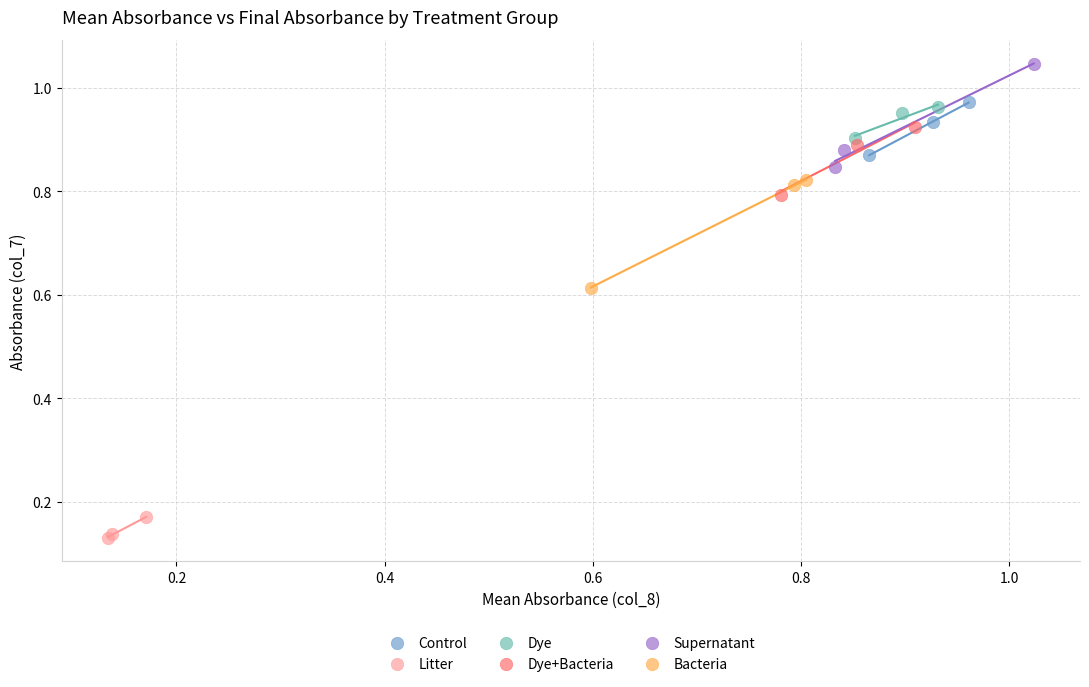

Which series contains the highest Y value?

Supernatant